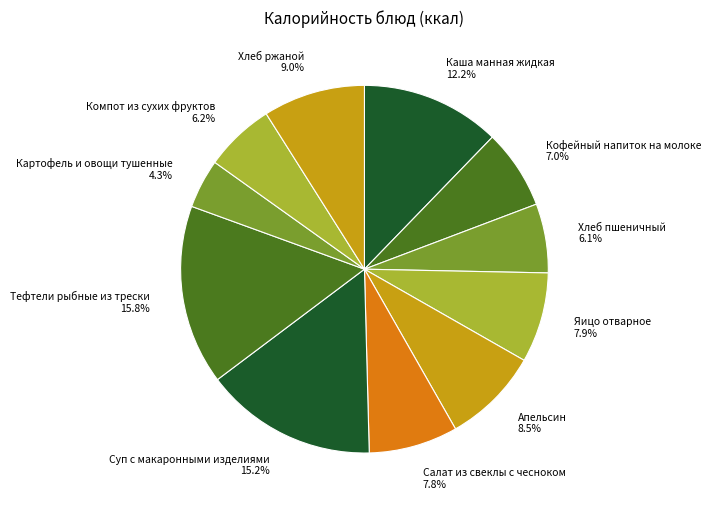

To the nearest percent, what is the combined percentage of Хлеб ржаной and Картофель и овощи тушенные?

13%